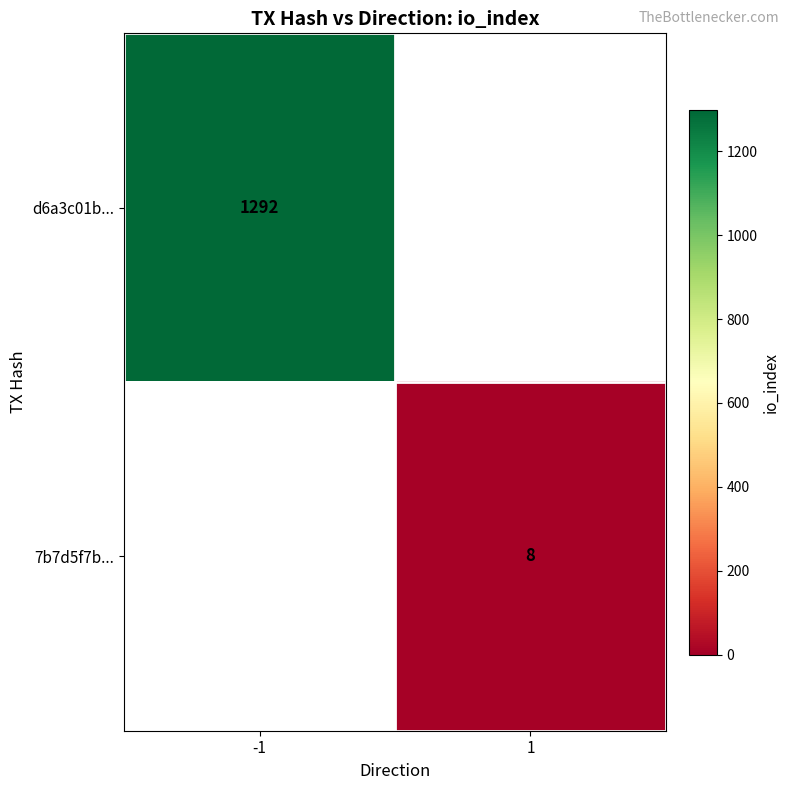

The value of 7b7d5f7b... at 1 is 3.8. True or false?

False